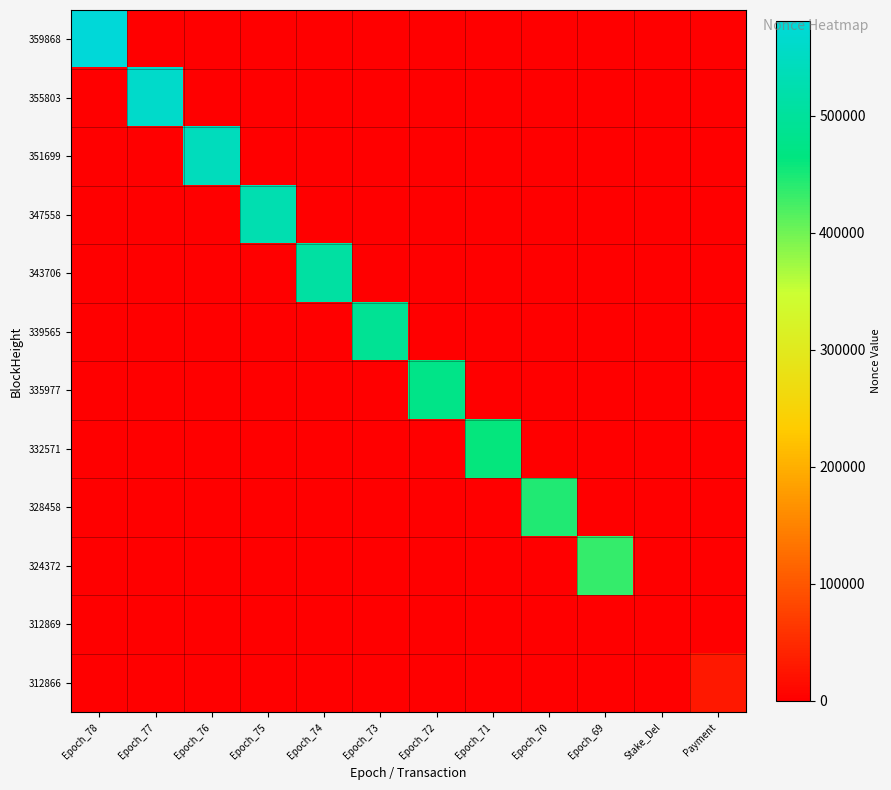

Which series has the widest spread of values?

359868